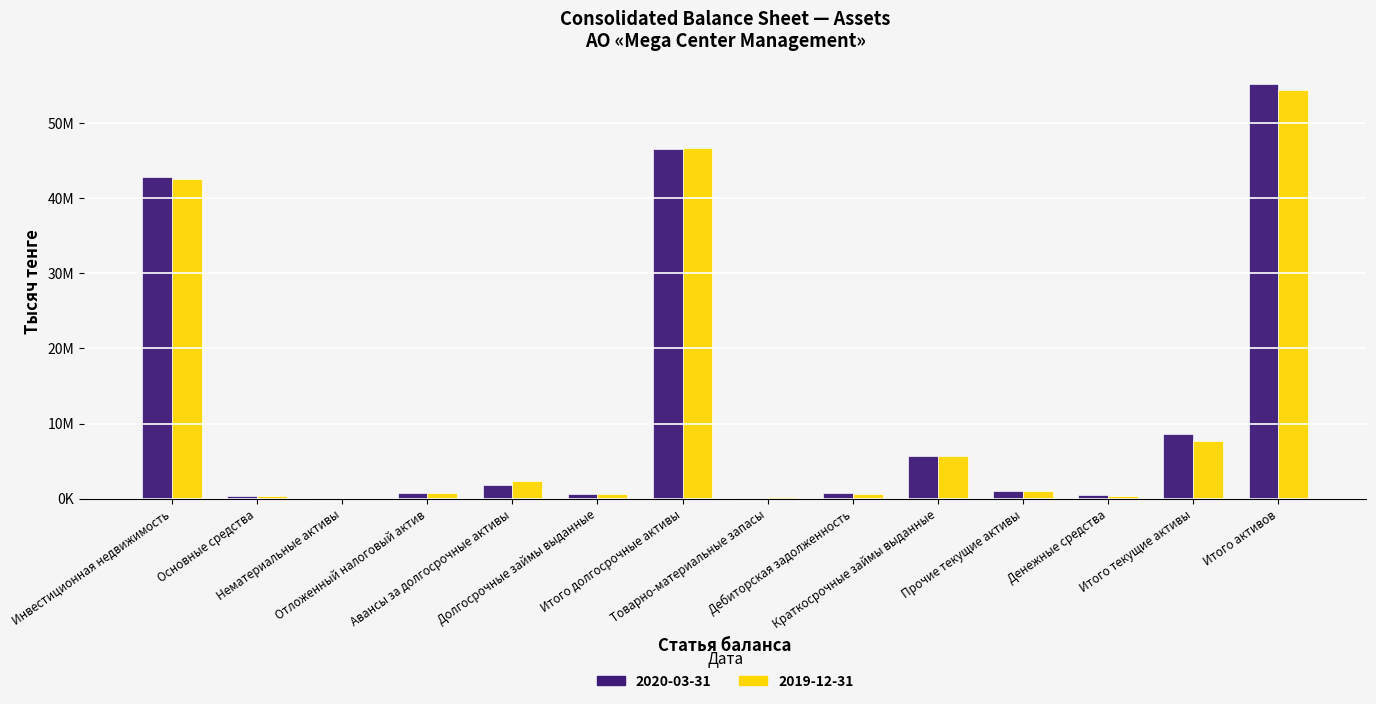

Rank the categories by 2020-03-31 value from lowest to highest.

Нематериальные активы, Товарно-материальные запасы, Основные средства, Денежные средства, Долгосрочные займы выданные, Дебиторская задолженность, Отложенный налоговый актив, Прочие текущие активы, Авансы за долгосрочные активы, Краткосрочные займы выданные, Итого текущие активы, Инвестиционная недвижимость, Итого долгосрочные активы, Итого активов